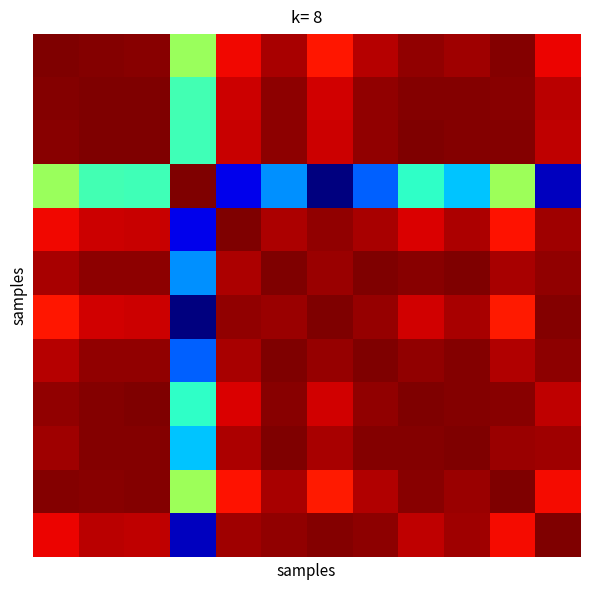

At which category does the chart reach its peak across all series?

3